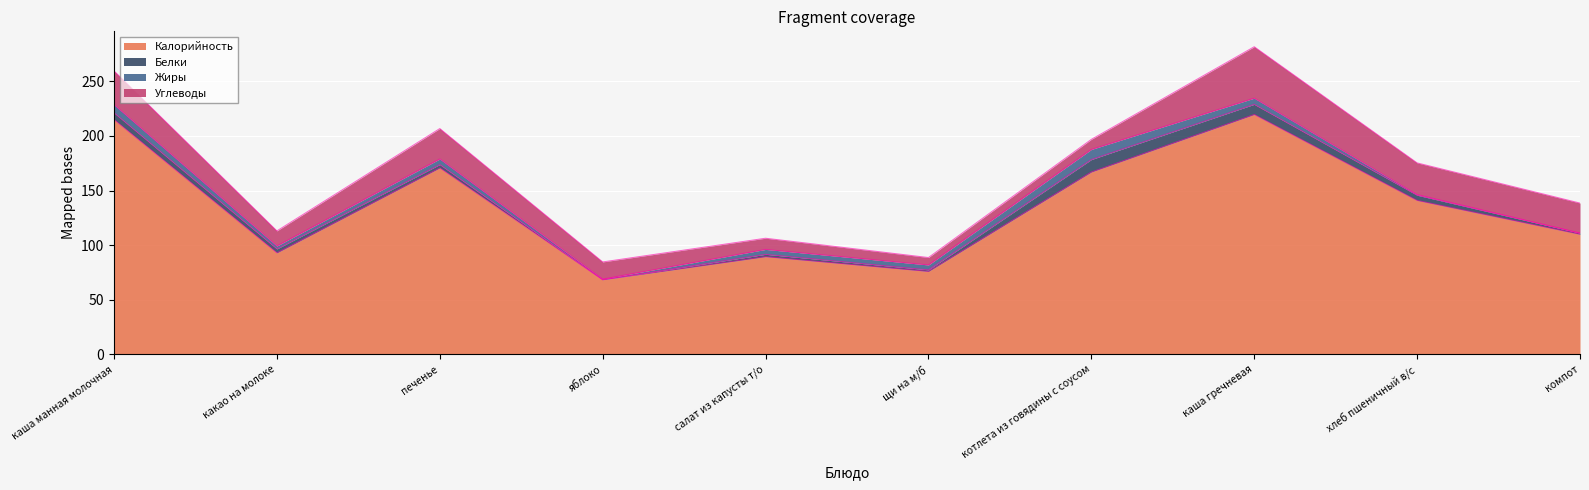

What is the difference between the highest and lowest values at печенье?

167.7